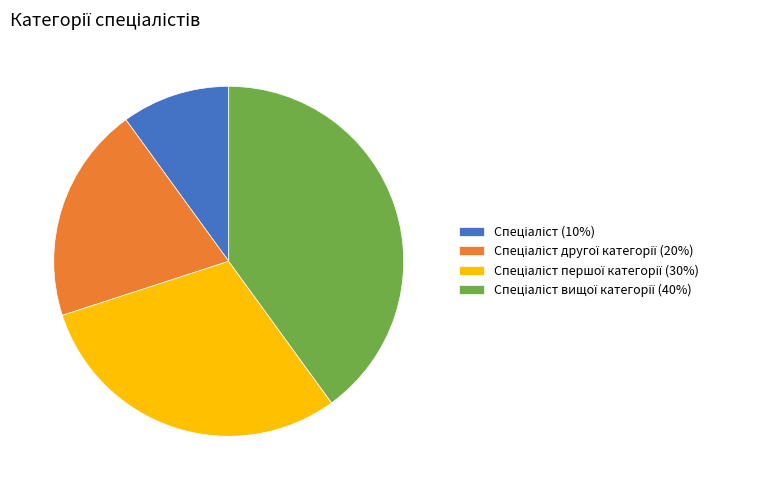

Is there a majority slice in this chart?

No